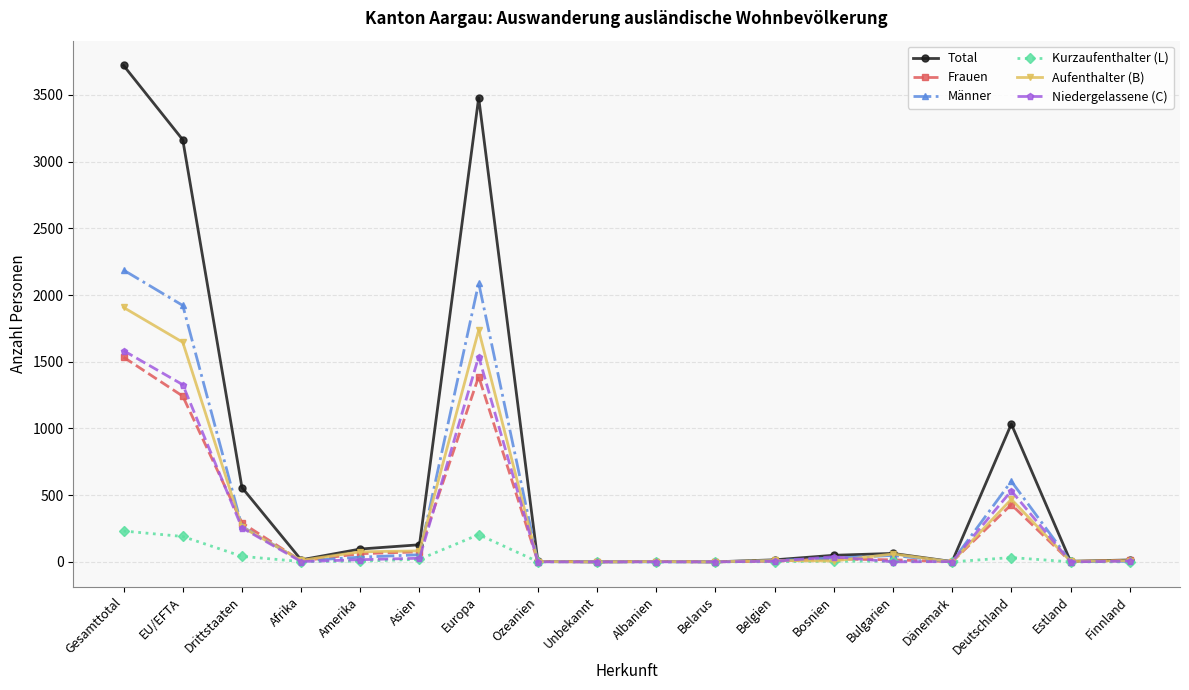

True or false: Aufenthalter (B) has more than 2 points higher than both neighbors.

True